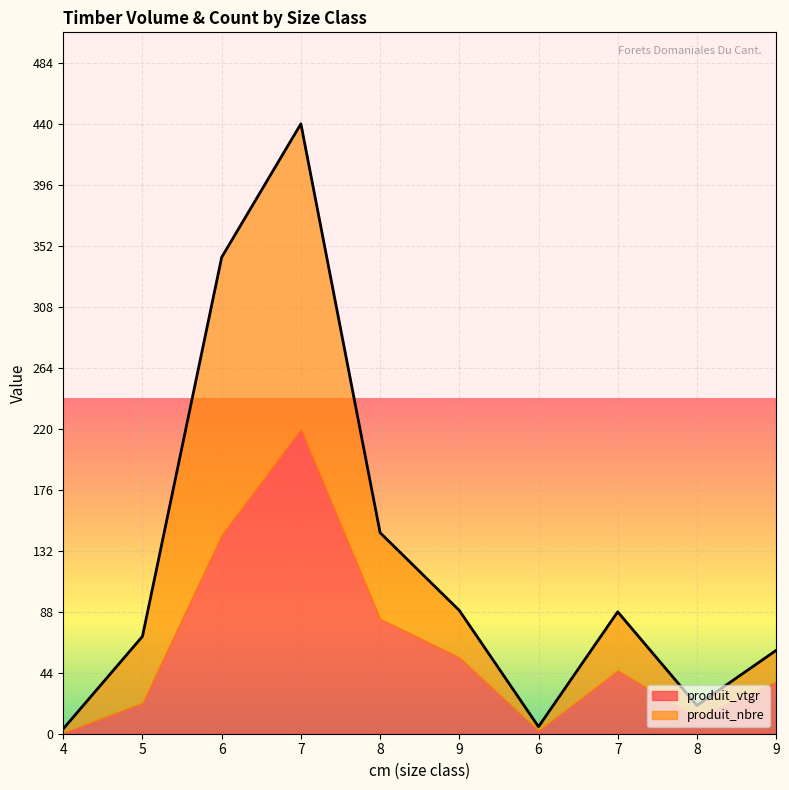

How many values exceed 87?

5